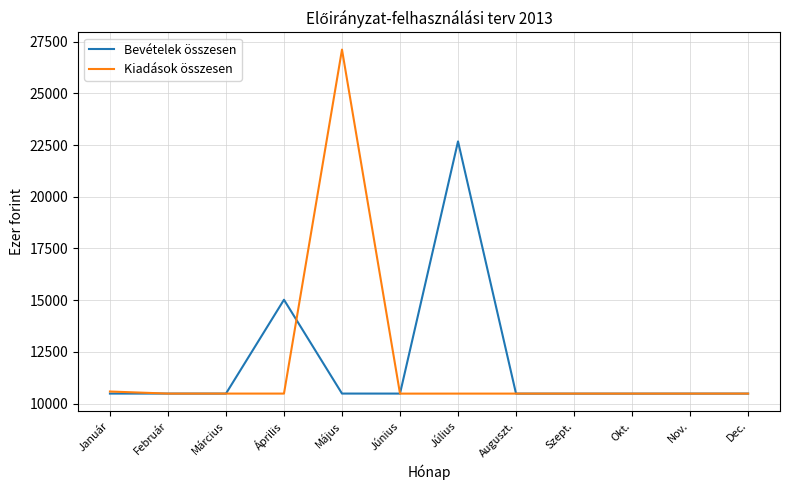

Rank the series by their maximum value, from lowest to highest.

Bevételek összesen, Kiadások összesen